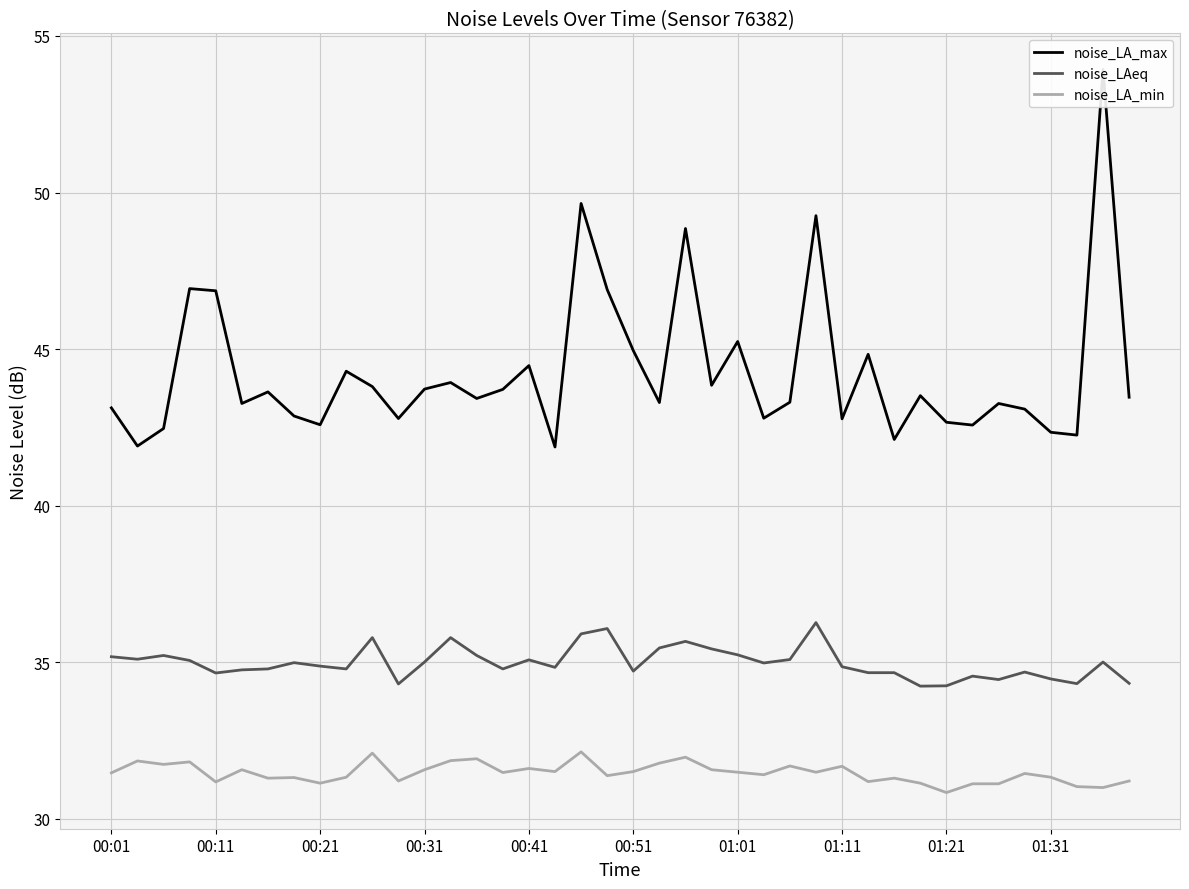

True or false: noise_LA_max and noise_LAeq cross at least once.

False